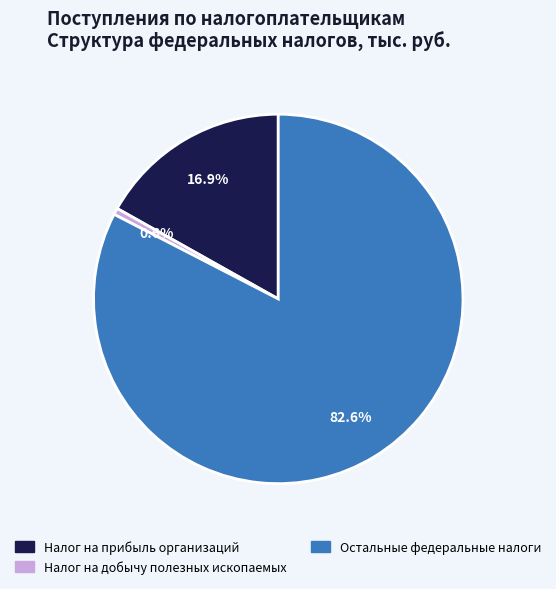

Does any single category account for the majority?

Yes